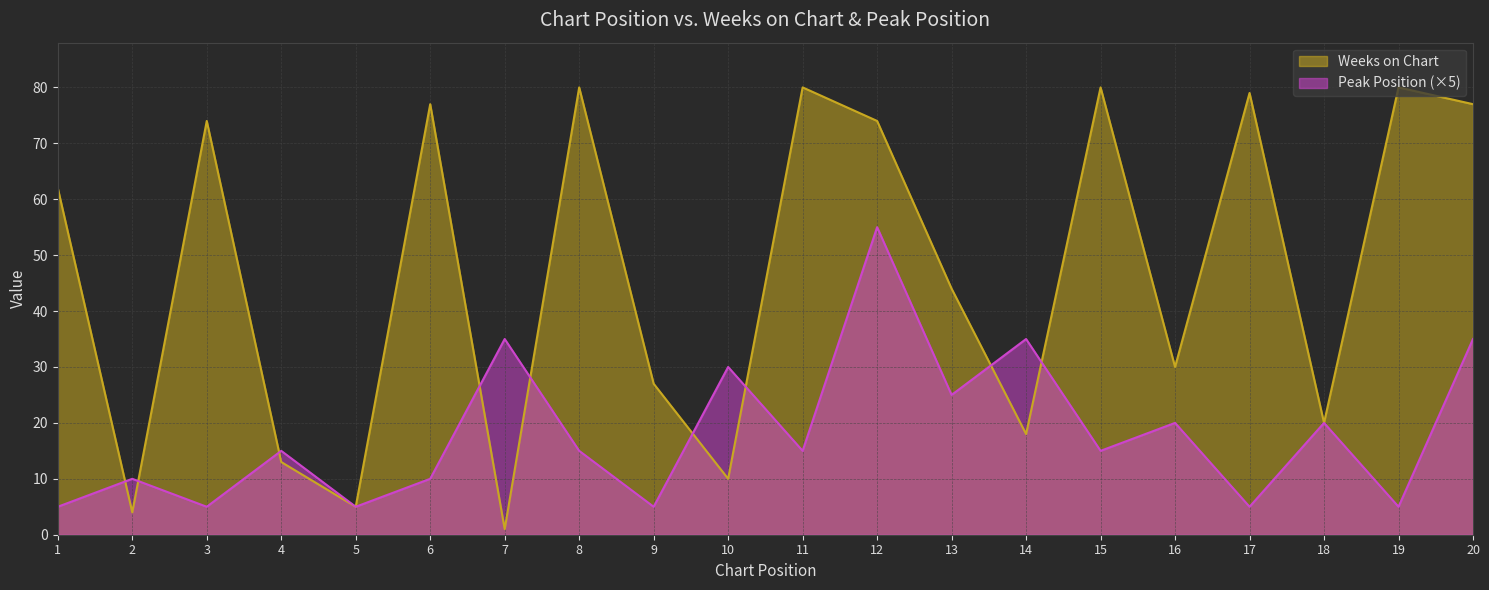

The Peak Position series shows 20 at 18. True or false?

True